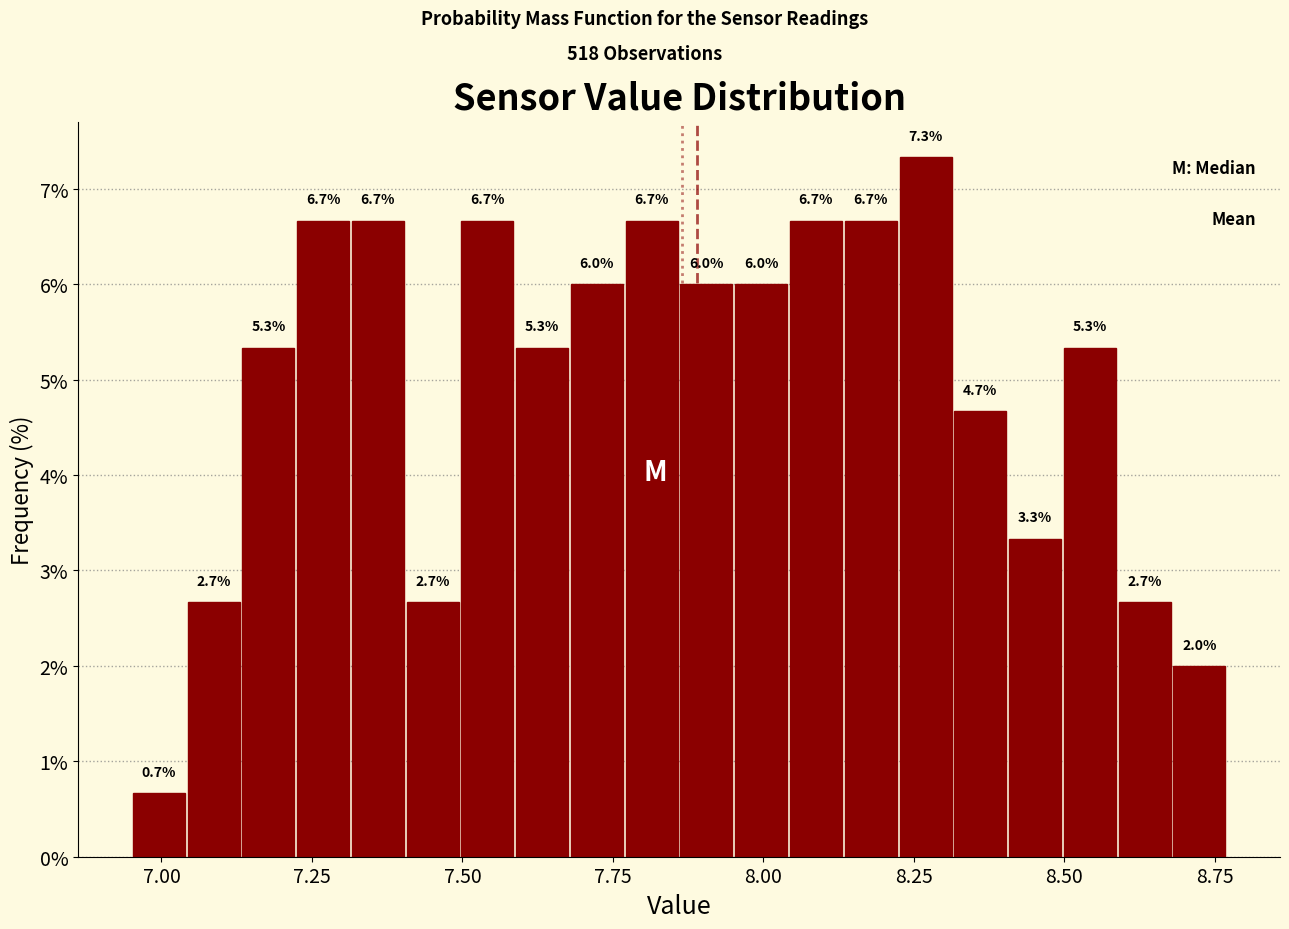

Around what value on the x-axis is the tallest bar? Give the approximate position of its centre, as read against the axis.

8.25